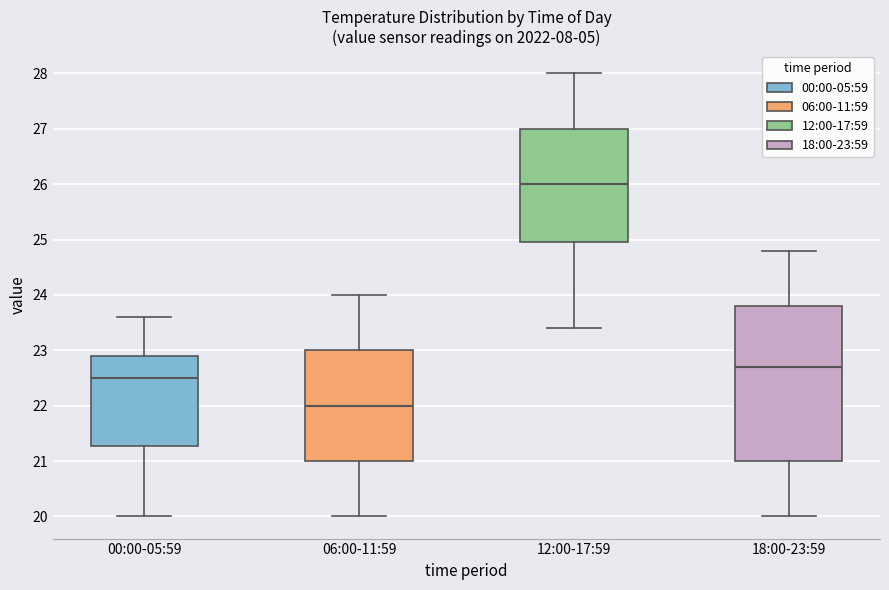

Comparing the boxes themselves (not the whiskers), which one is the tallest?

18:00-23:59